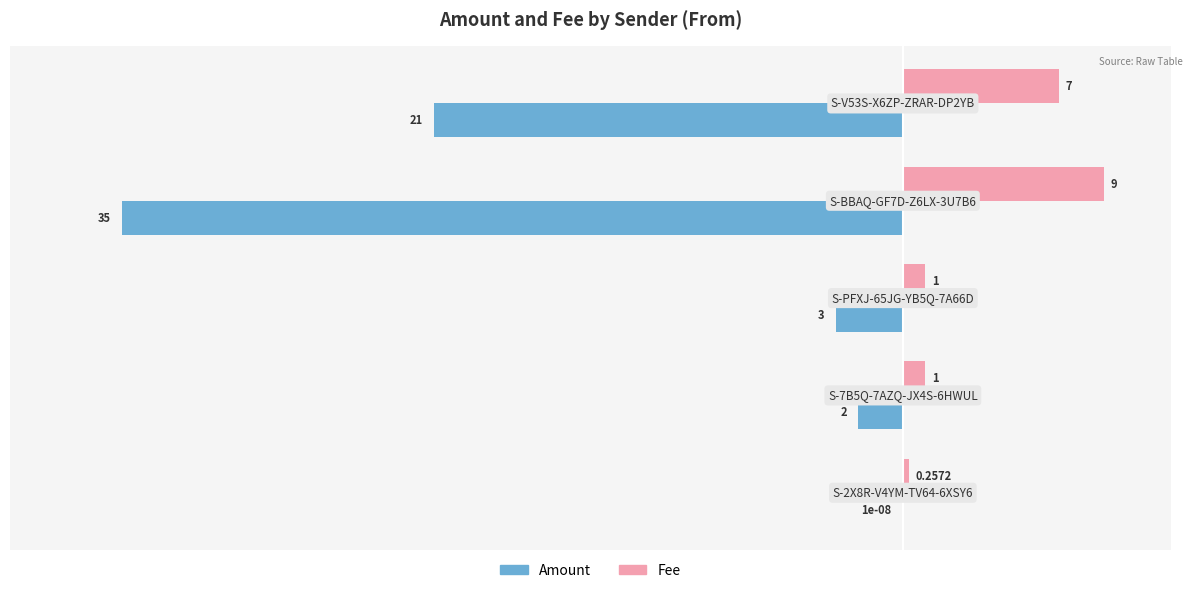

Which series has the largest total across all categories?

Fee